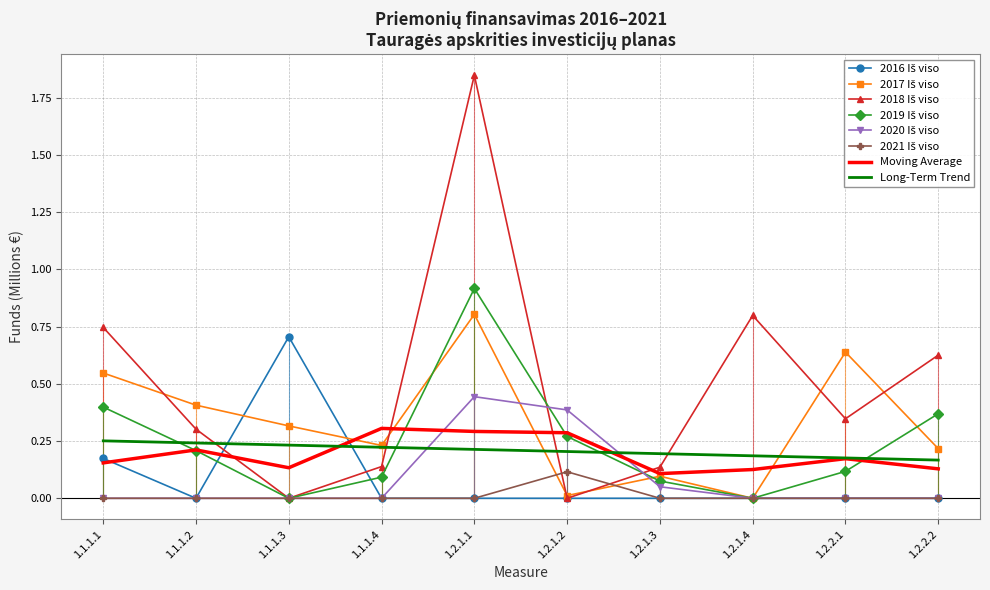

True or false: 2021 Iš viso and 2016 Iš viso intersect in this chart.

False